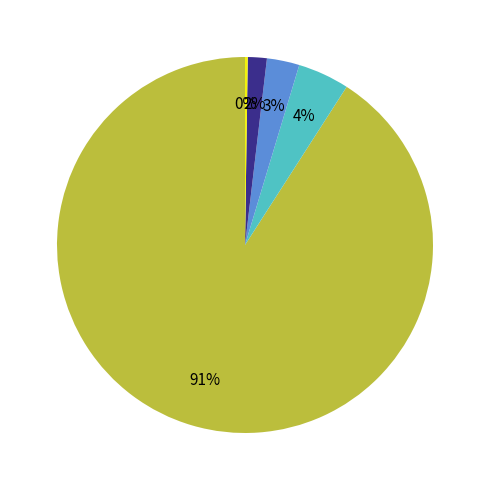

Is there a majority slice in this chart?

Yes